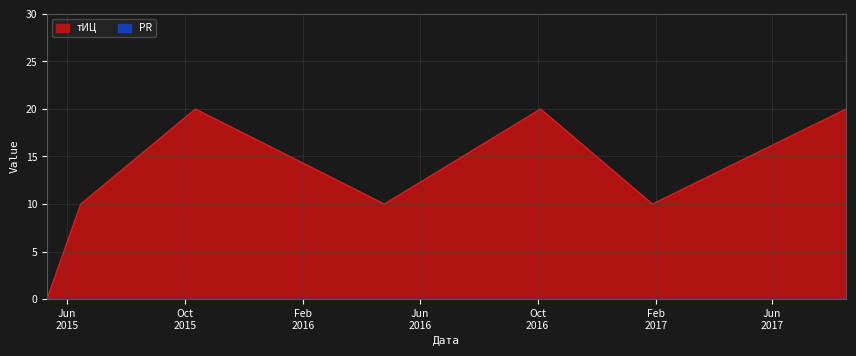

What is the difference between the second highest and minimum values?

20